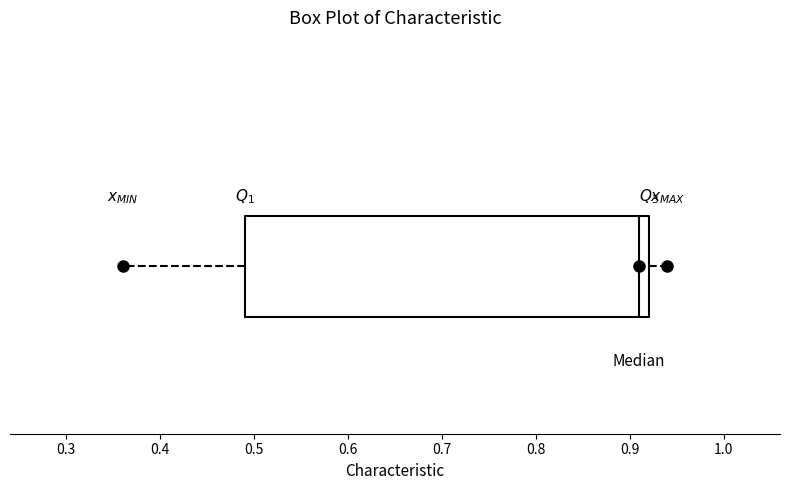

Read this box plot against the x-axis: the position of the median line, the range covered by the box, and the ends of both whiskers. The values are not printed on the chart, so give them approximately, as read against the axis.

median 0.91, box 0.49 to 0.92, whiskers 0.36 to 0.94